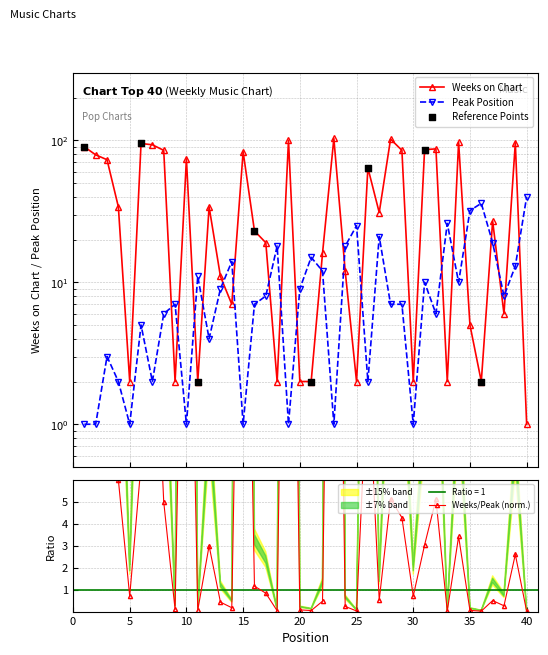

Which series contains the highest Y value?

Weeks on Chart